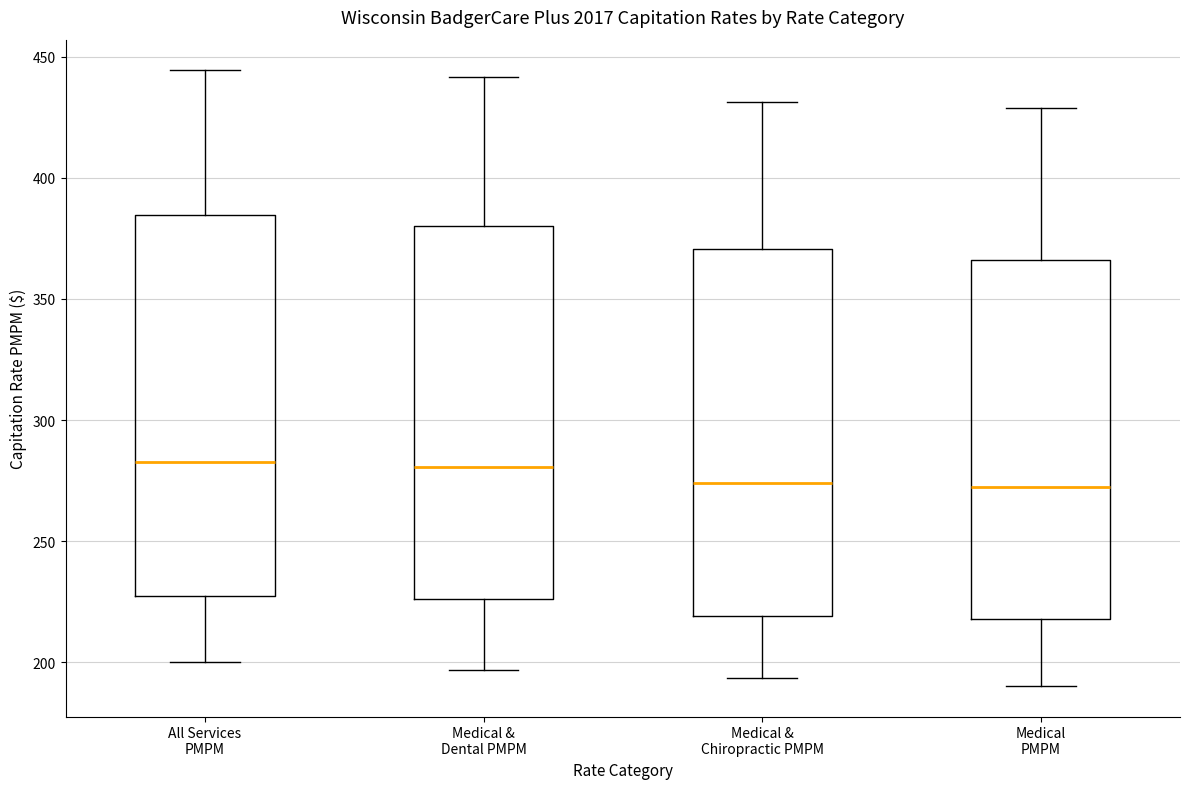

Reading left to right, read every box against the y-axis: the position of its median line, the range the box covers, and the ends of its whiskers. The values are not printed on the chart, so give them approximately, as read against the axis.

All Services PMPM: median 285, box 230 to 385, whiskers 200 to 445
Medical & Dental PMPM: median 280, box 225 to 380, whiskers 195 to 440
Medical & Chiropractic PMPM: median 275, box 220 to 370, whiskers 195 to 430
Medical PMPM: median 270, box 220 to 365, whiskers 190 to 430